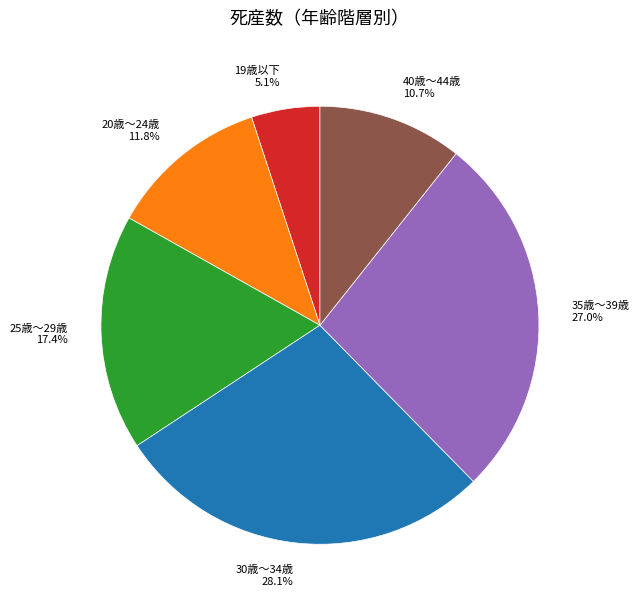

What is the ratio of the value at 19歳以下 to the value at 40歳～44歳?

0.5